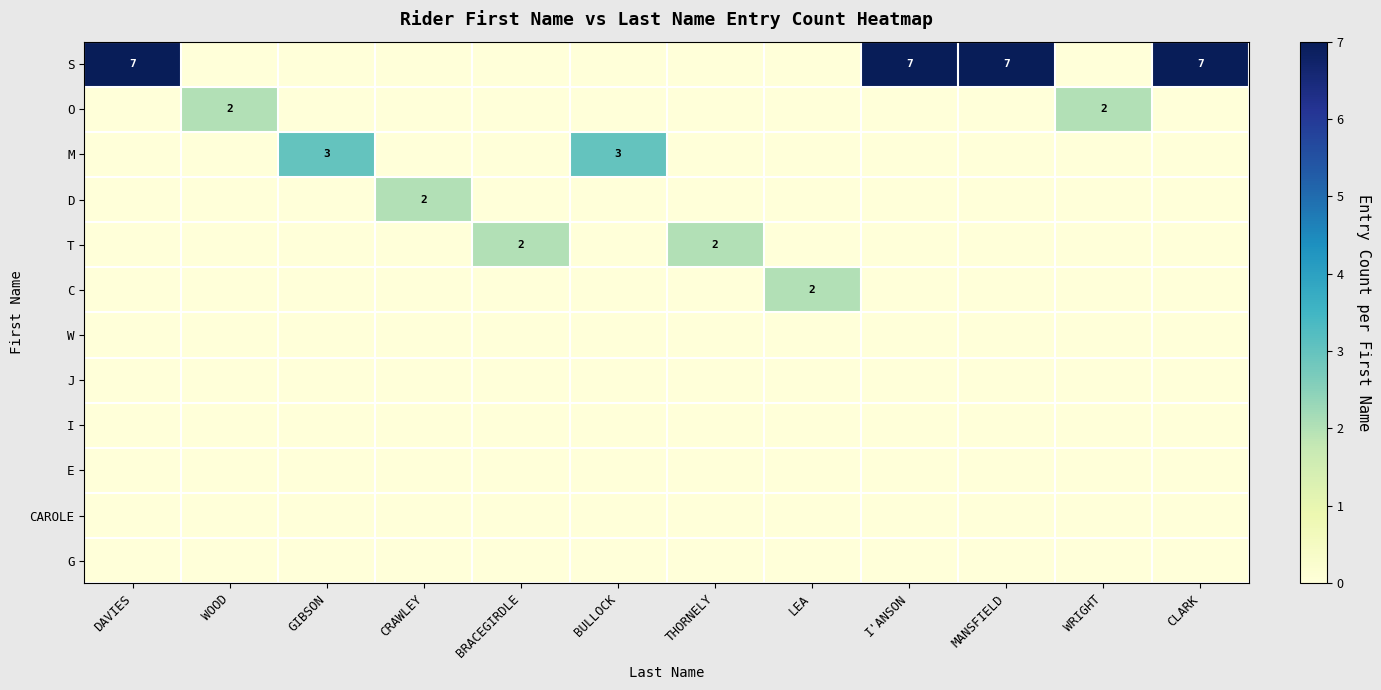

Which series has the largest total across all categories?

S